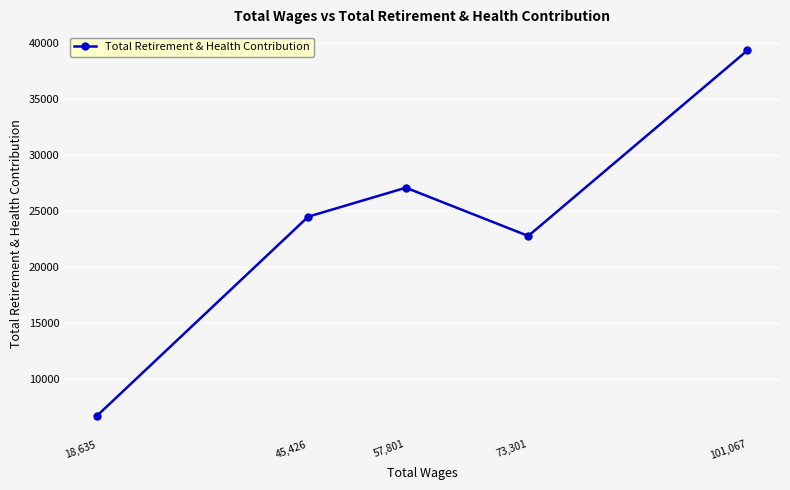

List the labels in order of value, smallest first.

18,635, 73,301, 45,426, 57,801, 101,067